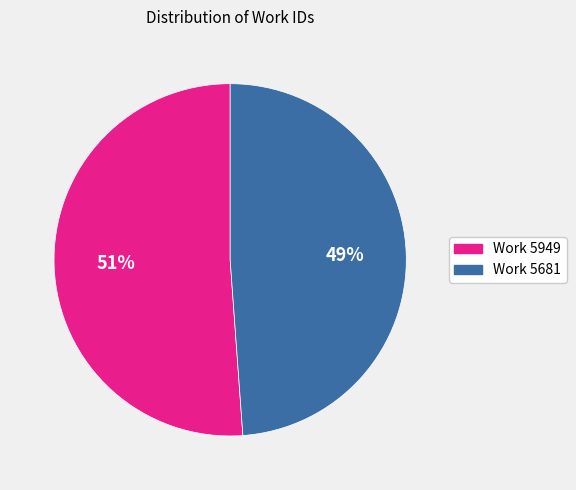

What is the smallest slice in the pie chart?

Work 5681